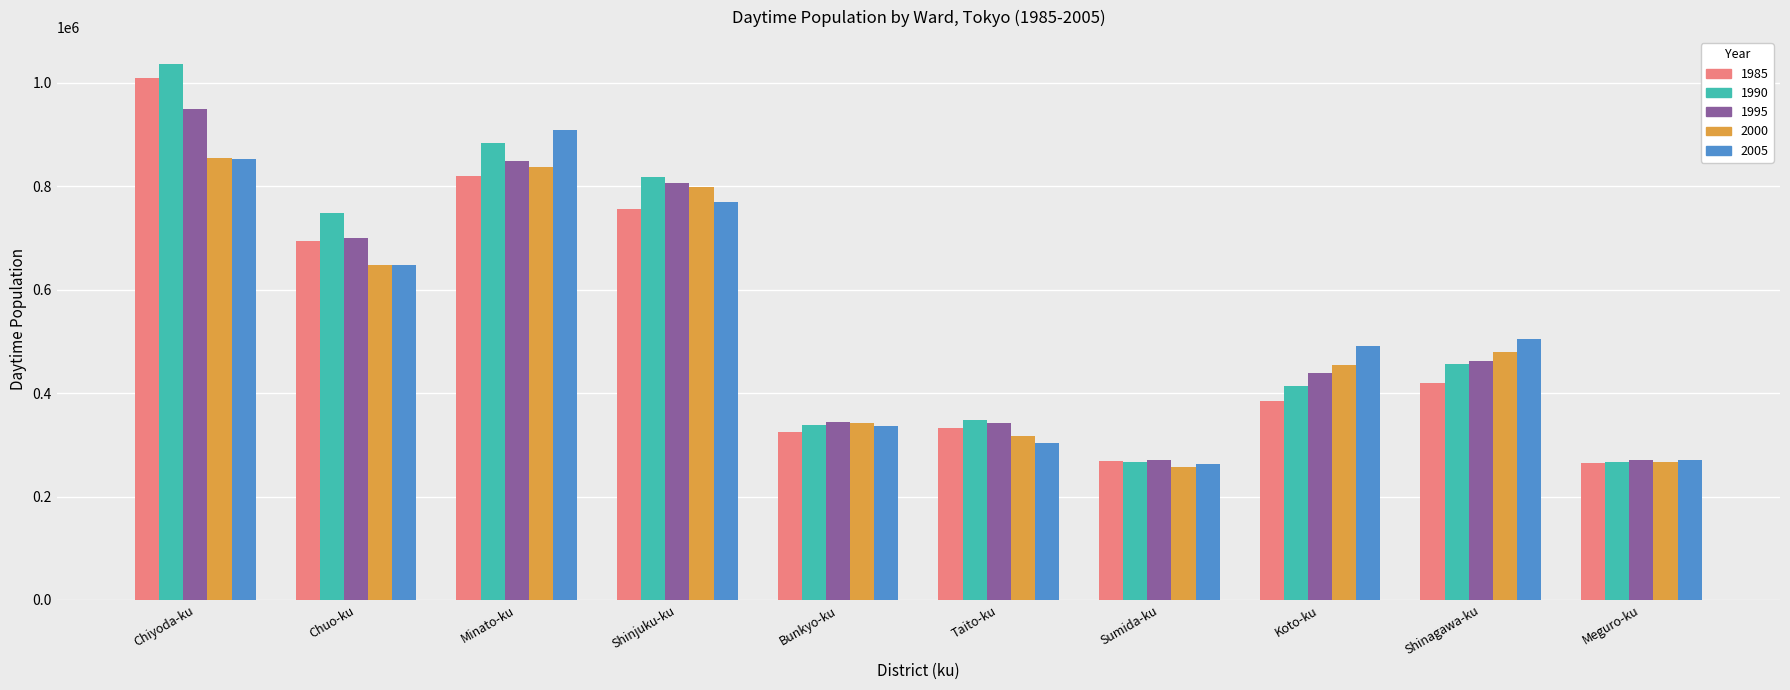

The 1985 series shows 819495 at Minato-ku. True or false?

True